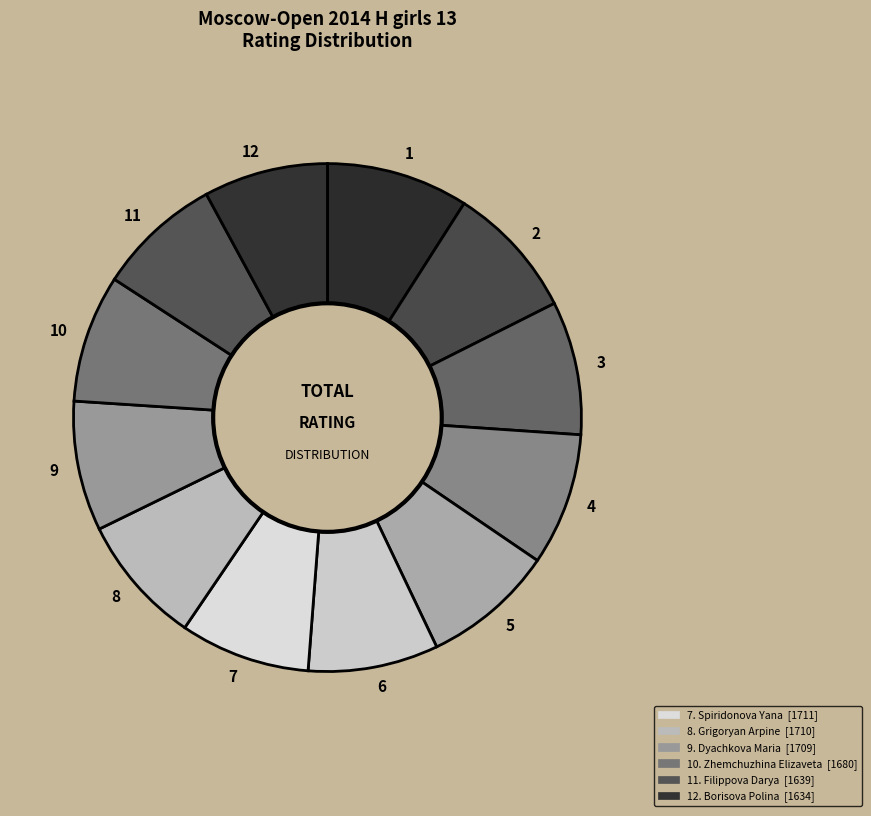

True or false: 7 accounts for 8% of the total.

True